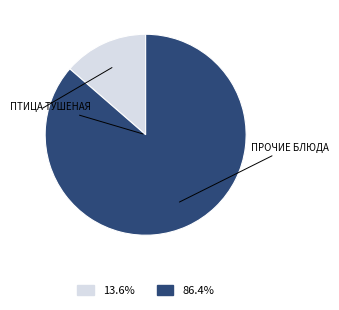

Is there a majority slice in this chart?

Yes